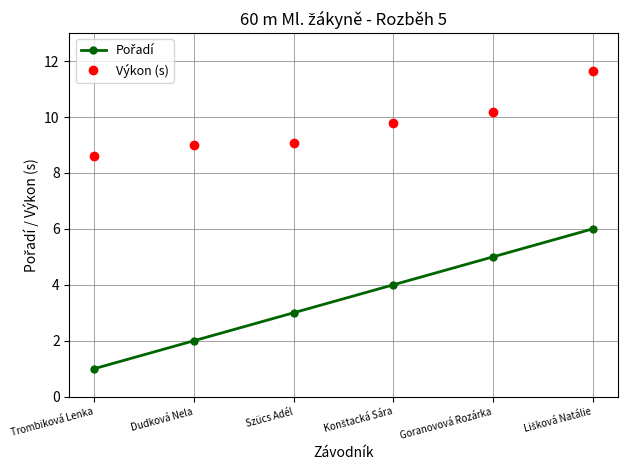

The value of Výkon (s) at Dudková Nela is 3.1. True or false?

False